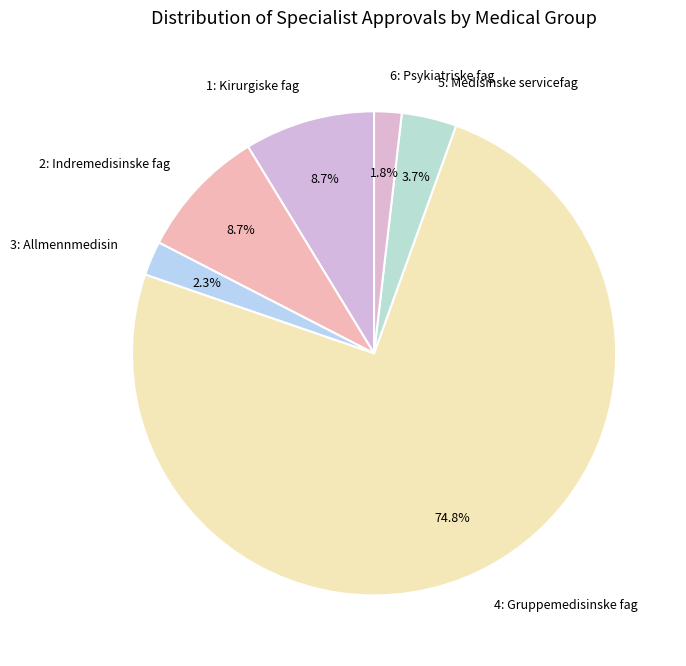

What is the largest slice in the pie chart?

4: Gruppemedisinske fag